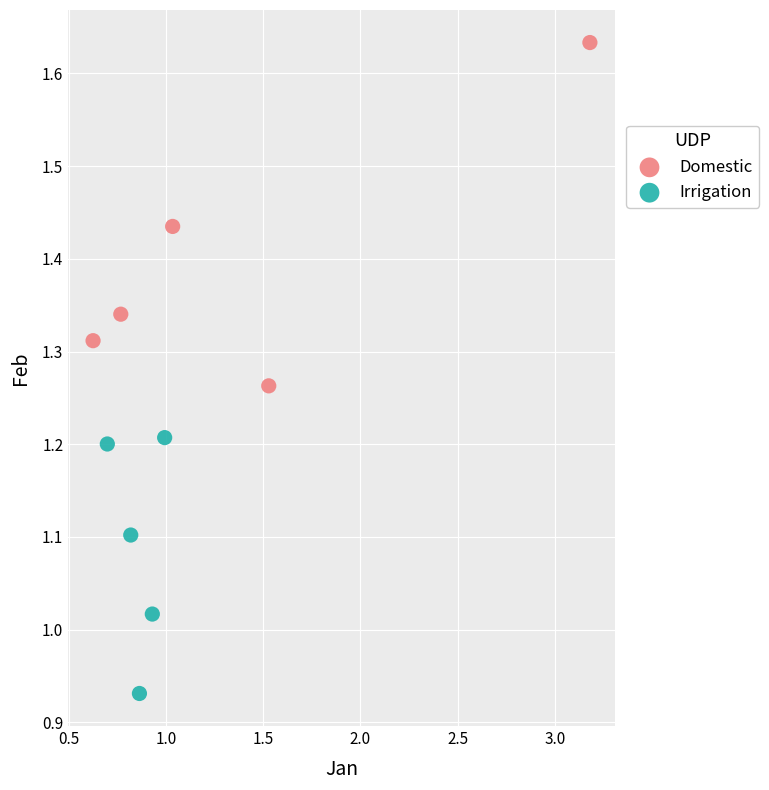

Which series reaches the maximum Y coordinate?

Domestic